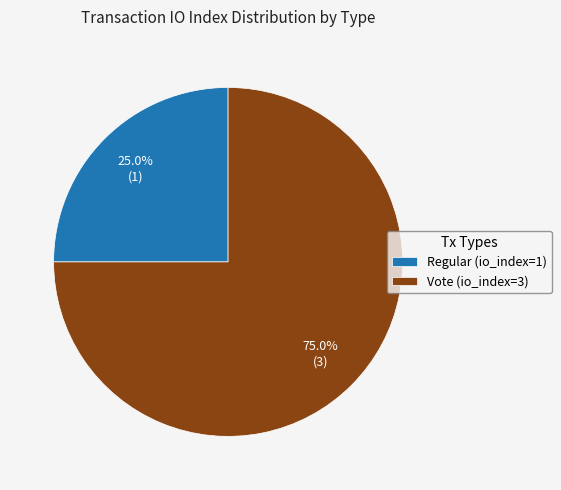

Combined, what portion of the pie is Vote (io_index=3) and Regular (io_index=1)?

100.0%